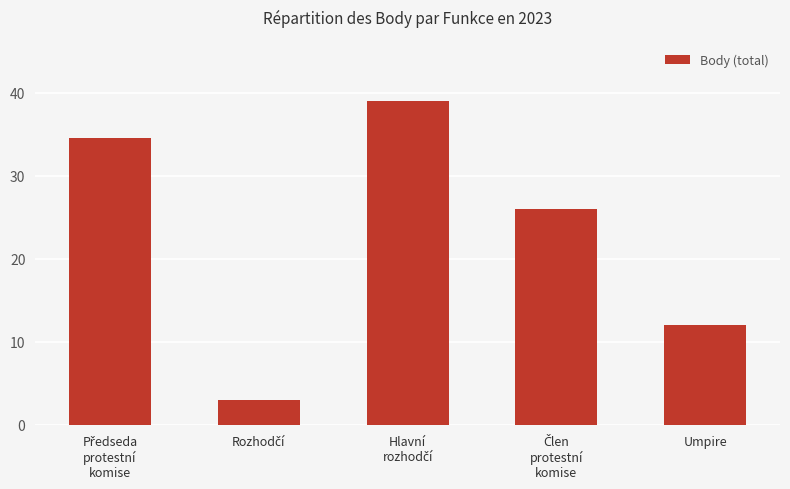

What is the value of the 2nd bar from the left?

3.0